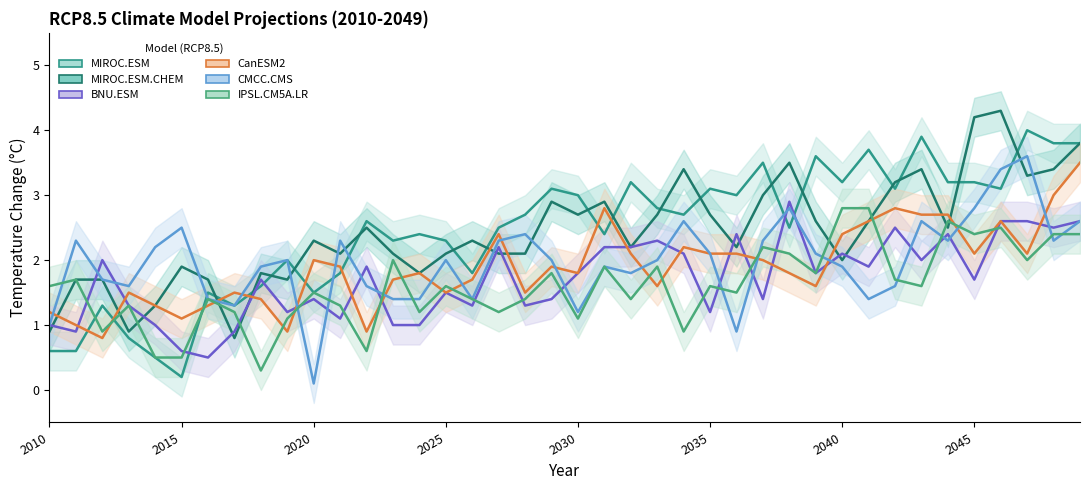

How many intersections are there between MIROC.ESM.CHEM_RCP85 and CMCC.CMS_RCP85?

9